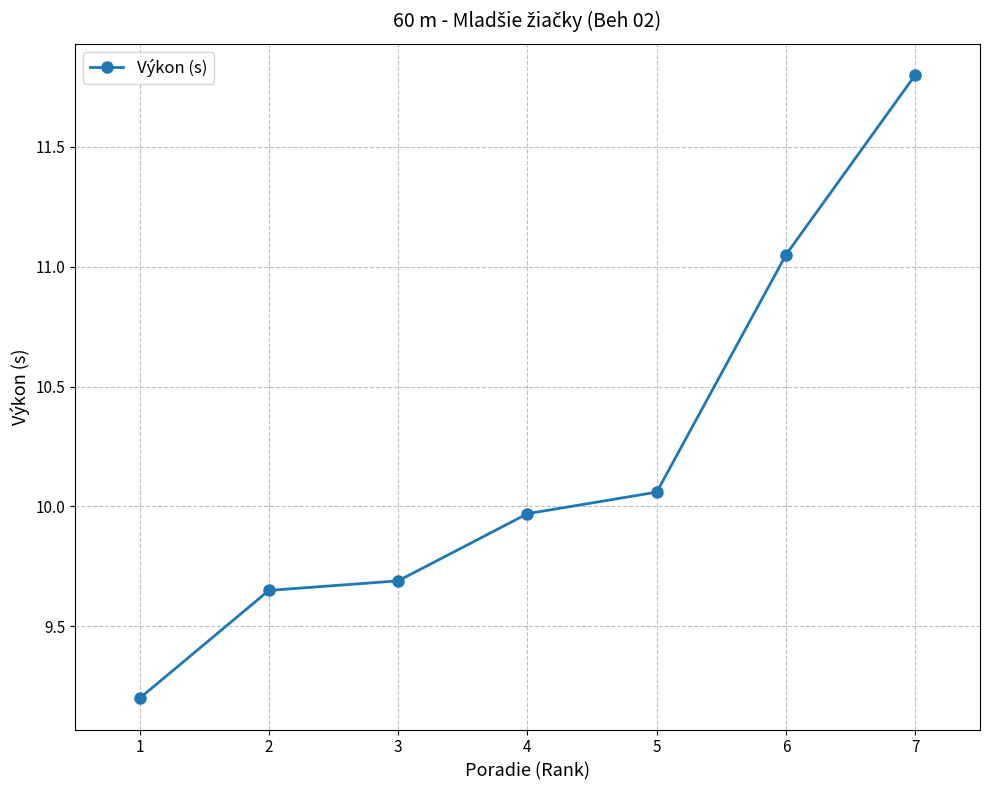

True or false: the data shows 3.1 at 5.

False